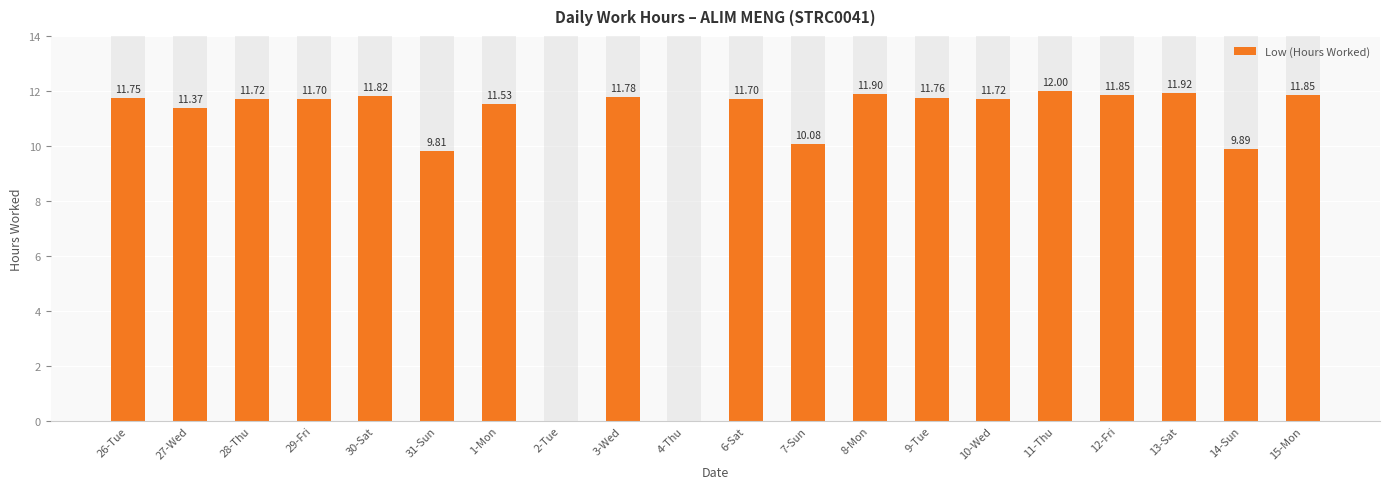

What is the difference between the values at 29-Fri and 3-Wed?

0.1